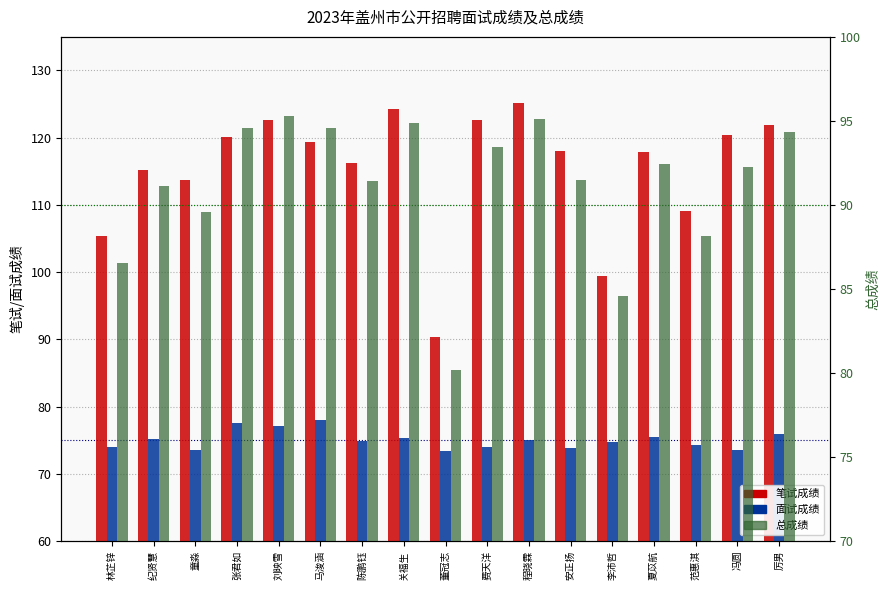

The value of 笔试成绩 at 安正扬 is 118.0. True or false?

True